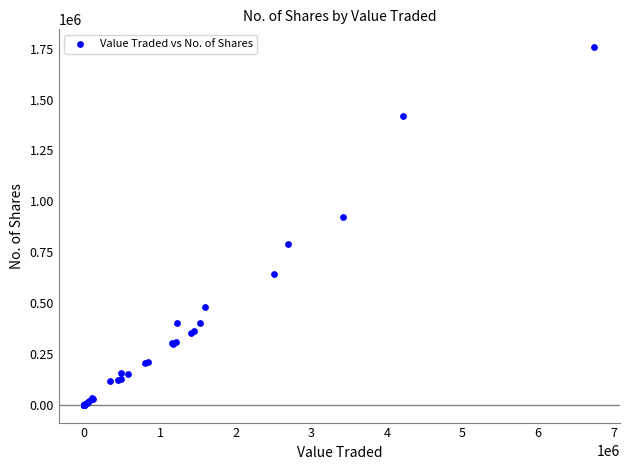

What Y value in the scatter plot is closest to 878937?

924445